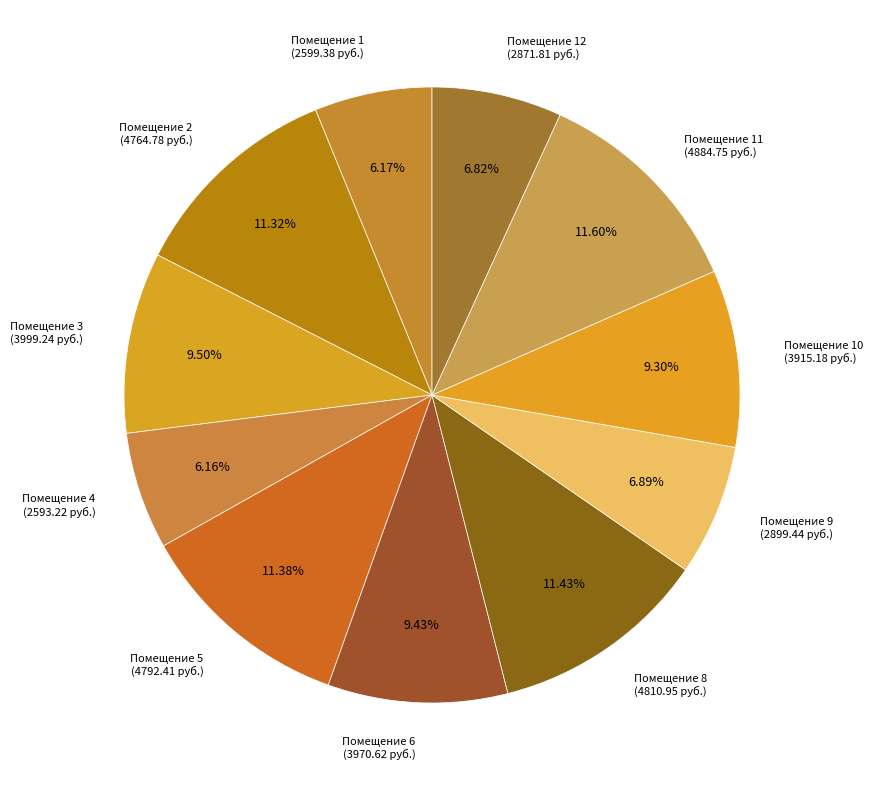

Combined, do Помещение 3 (3999.24 руб.) and Помещение 12 (2871.81 руб.) account for over 50%?

No